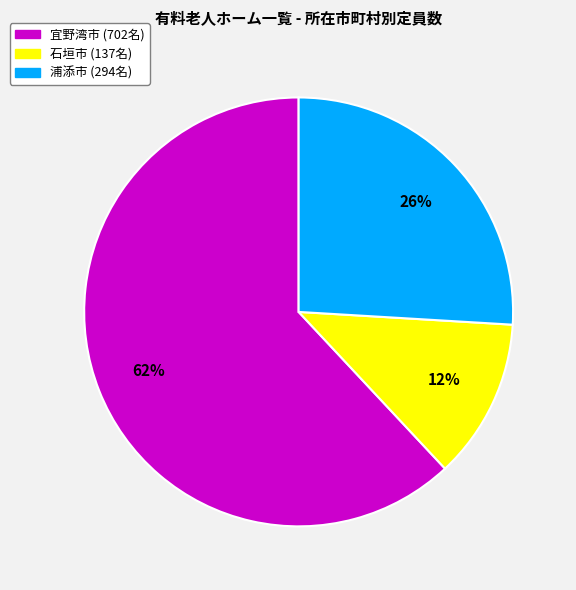

To the nearest percent, what is the difference between the largest and smallest slice percentages?

50%